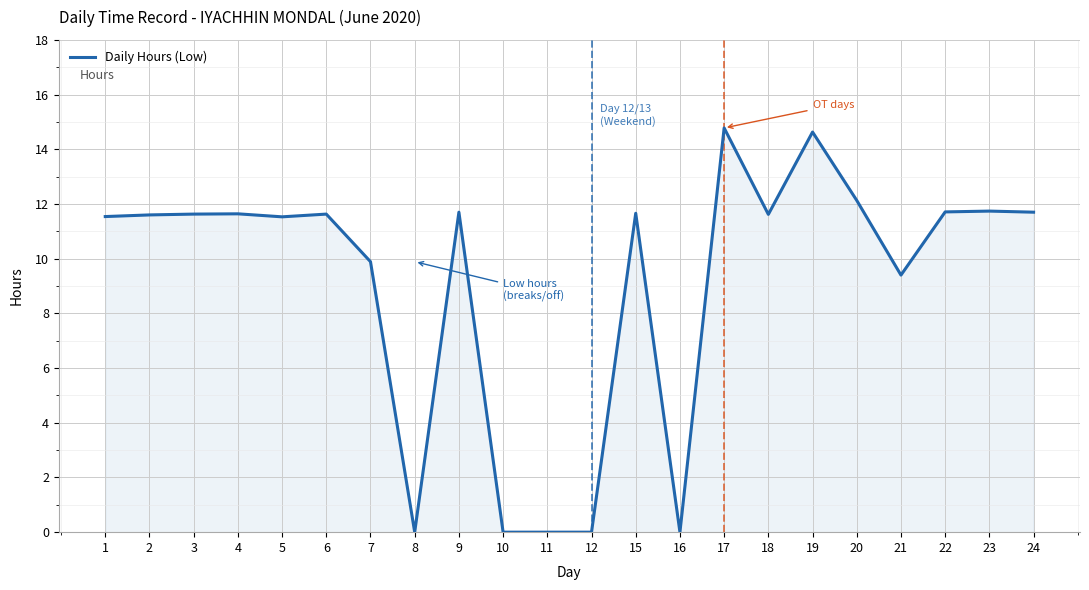

Does the chart display data point markers on the line(s)?

No